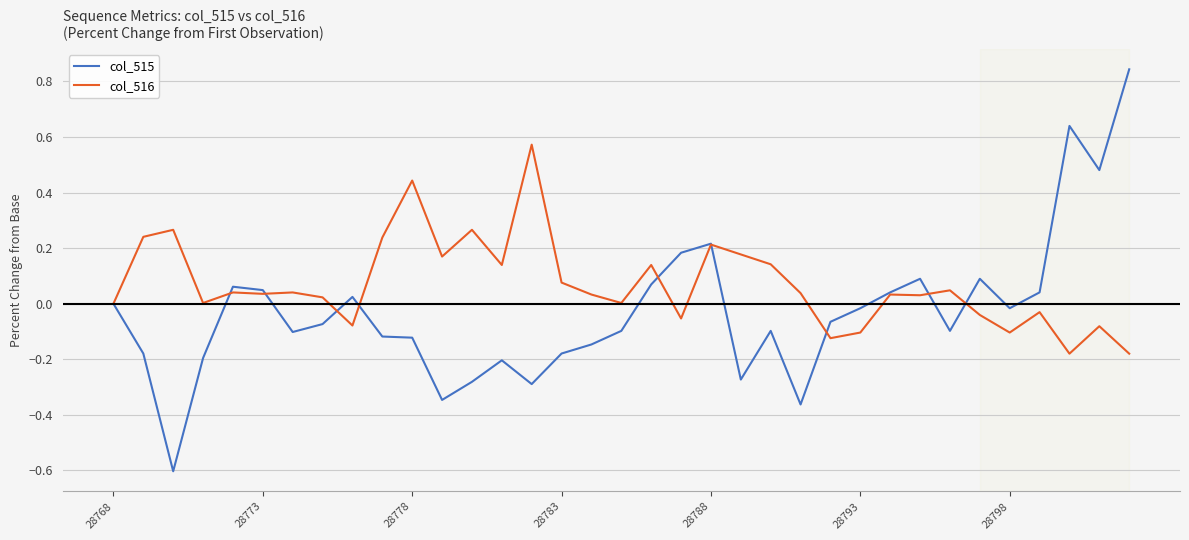

In col_516, how many points are higher than both neighbors (excluding endpoints)?

12